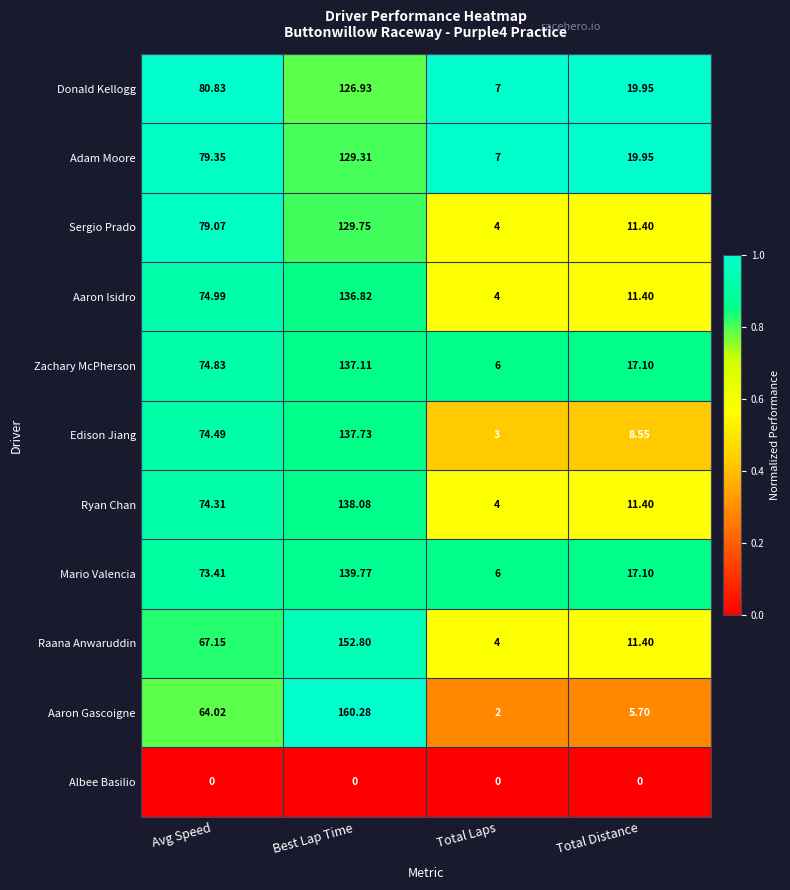

At which category is the sum across all series the highest?

Best Lap Time